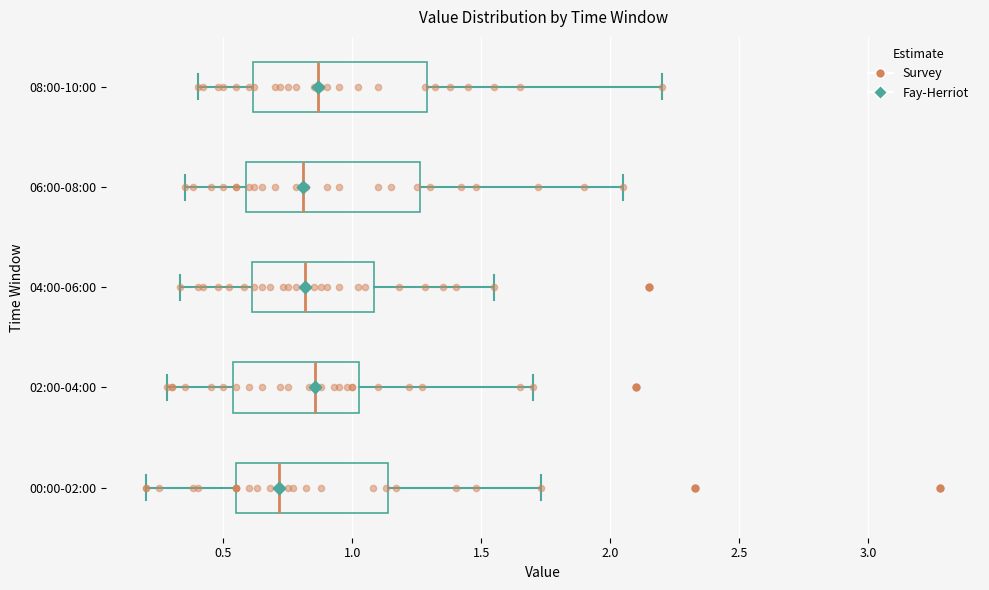

Reading bottom to top, transcribe this box plot: for each box, give where its median line is, the range the box spans, and where its two whiskers end, as read against the x-axis. The values are not printed on the chart, so give them approximately, as read against the axis.

00:00-02:00: median 0.70, box 0.55 to 1.15, whiskers 0.20 to 1.75
02:00-04:00: median 0.85, box 0.55 to 1.05, whiskers 0.30 to 1.70
04:00-06:00: median 0.80, box 0.60 to 1.10, whiskers 0.35 to 1.55
06:00-08:00: median 0.80, box 0.60 to 1.25, whiskers 0.35 to 2.05
08:00-10:00: median 0.85, box 0.60 to 1.30, whiskers 0.40 to 2.20